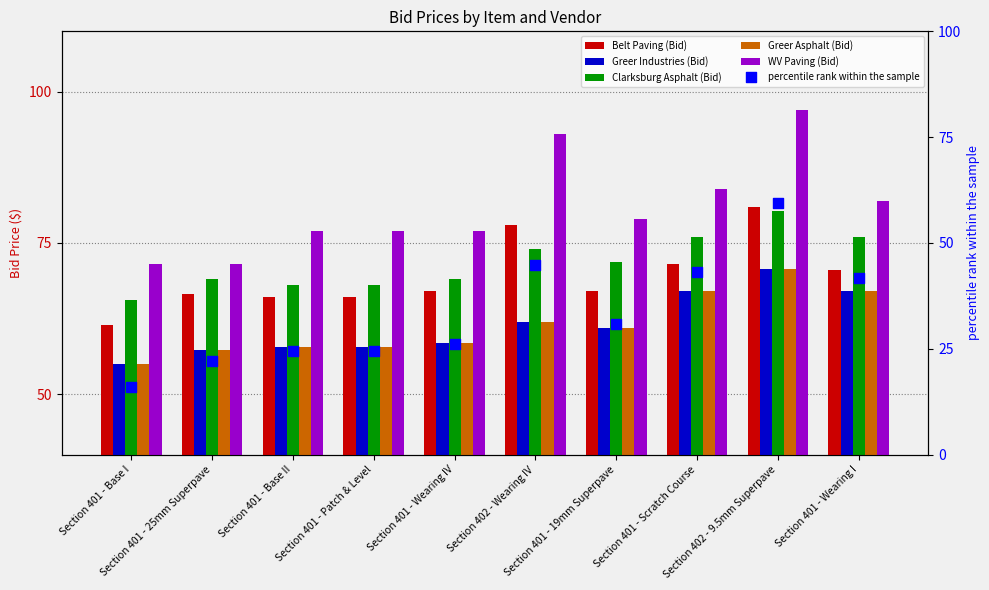

What is the total value across all series at Section 401 - Patch & Level?

351.0